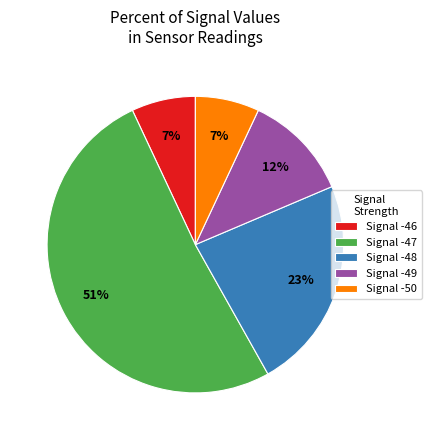

True or false: Signal -49 accounts for 3% of the total.

False